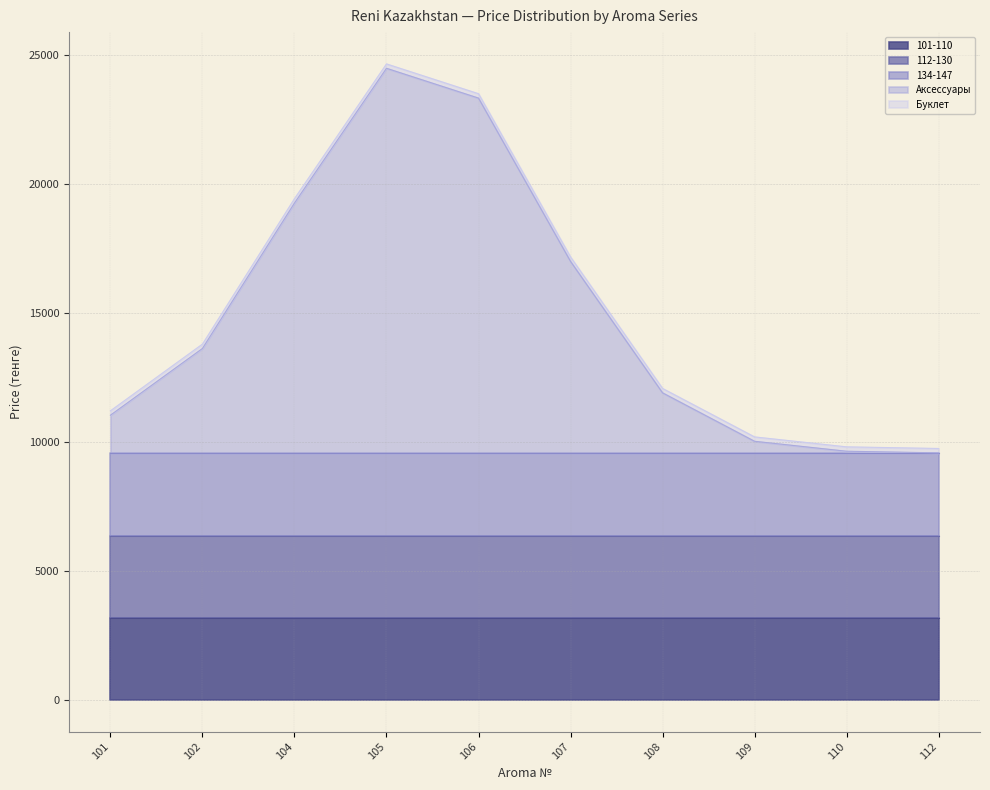

At how many categories does at least one series exceed 2062?

10